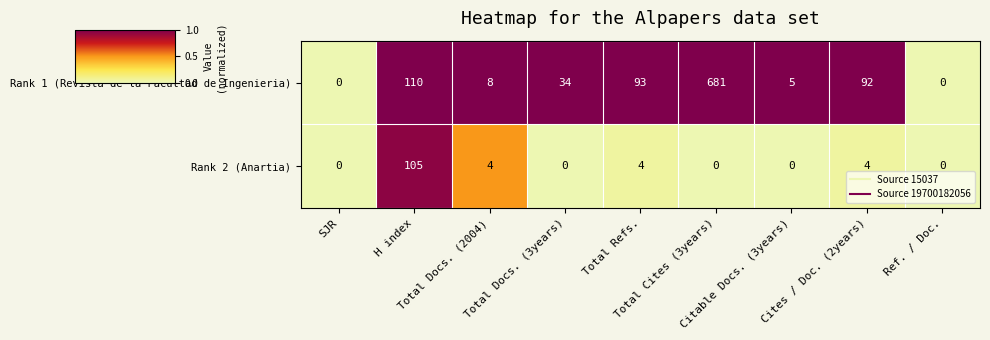

Which series has the largest total across all categories?

Rank 1 (Revista de la Facultad de Ingenieria)